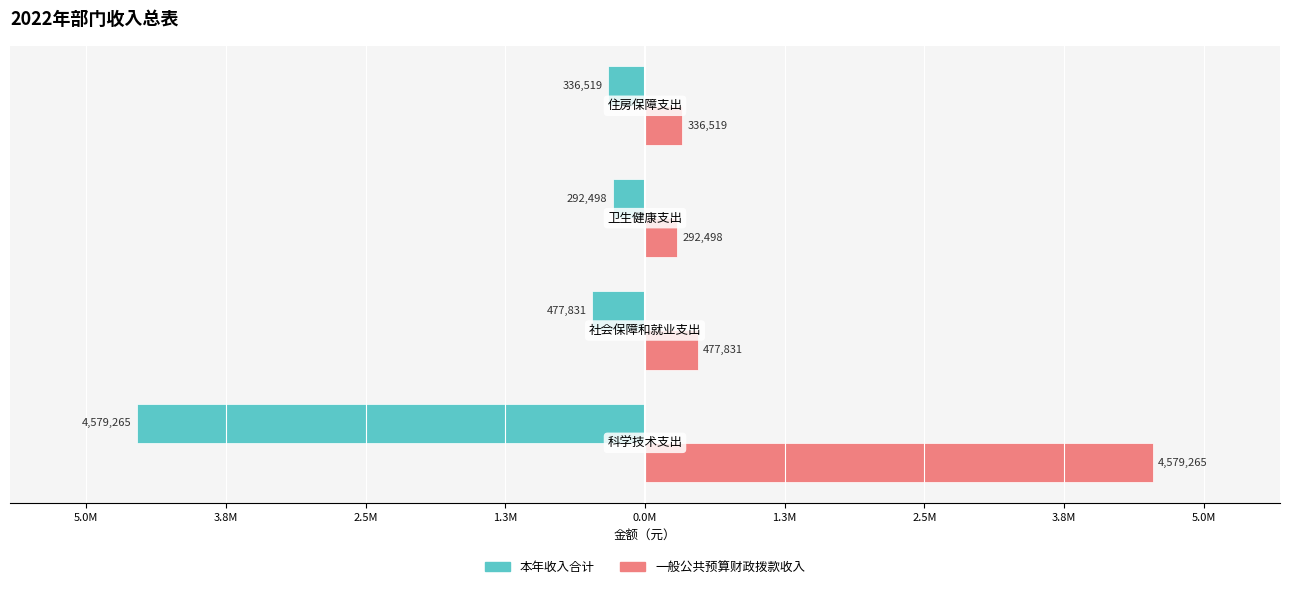

What are all the series names shown in the legend?

本年收入合计, 一般公共预算财政拨款收入